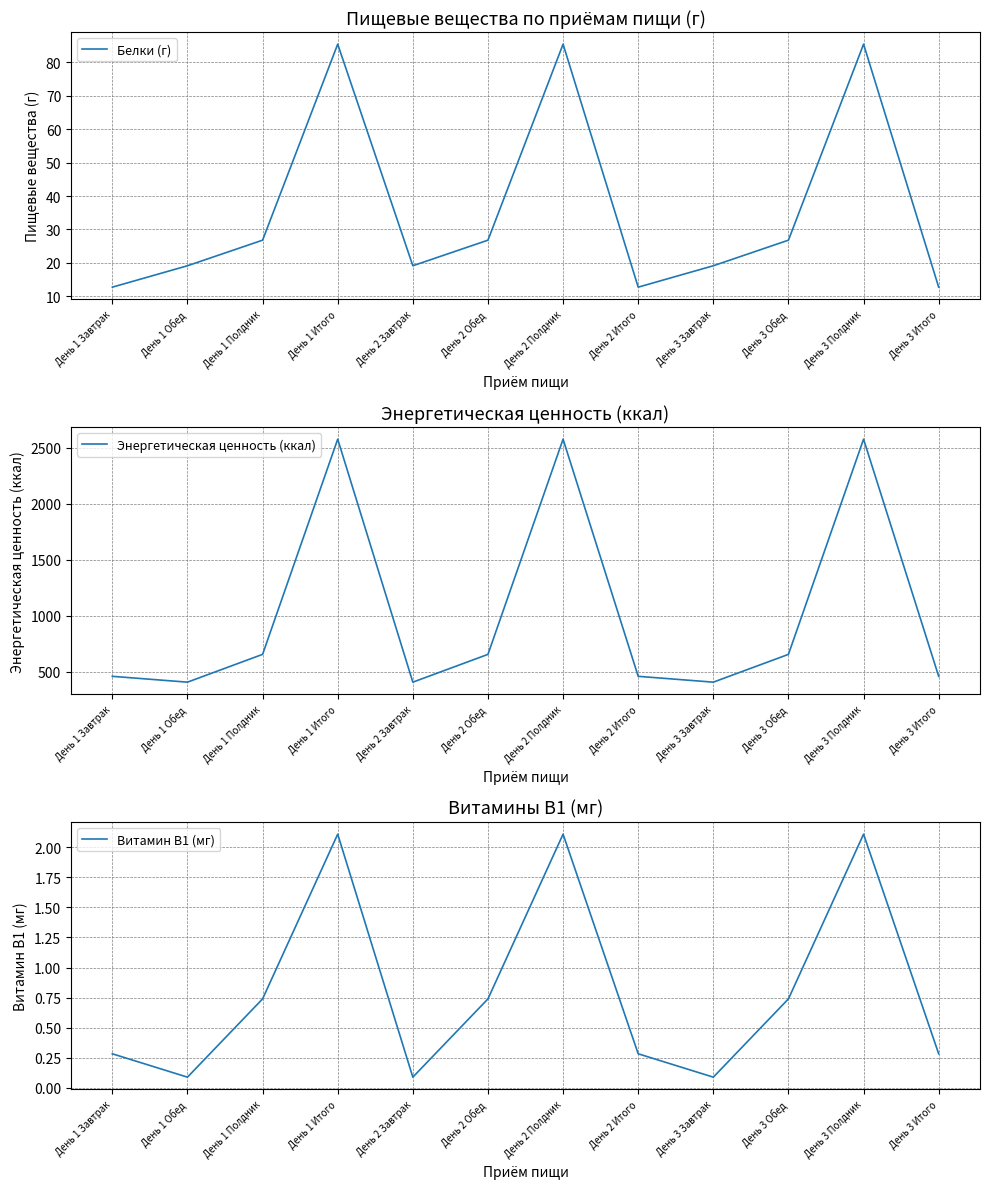

Where is the first local minimum for Белки (г)?

День 2 Завтрак